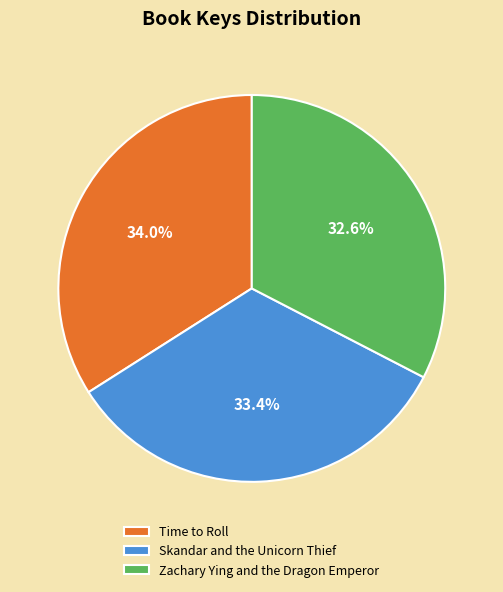

What portion of the pie excludes Zachary Ying and the Dragon Emperor?

67.4%